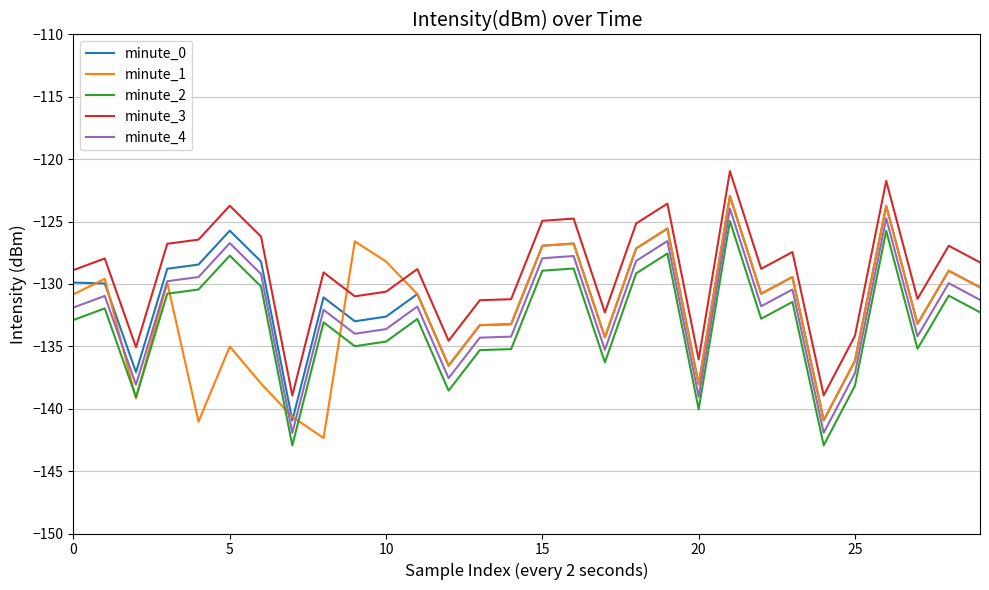

Which series has the largest total across all categories?

minute_3